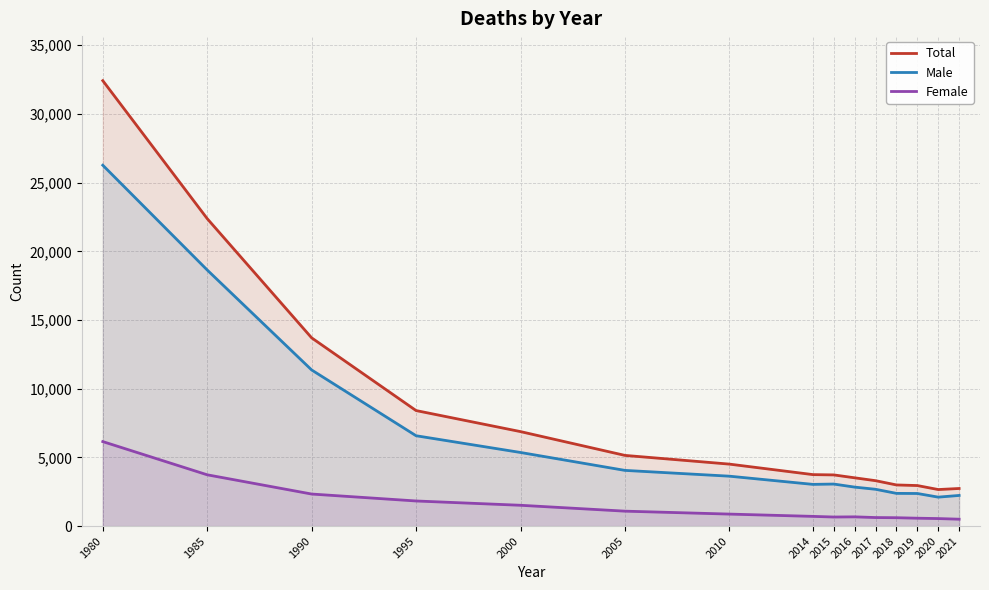

What is the greatest value displayed?

32422